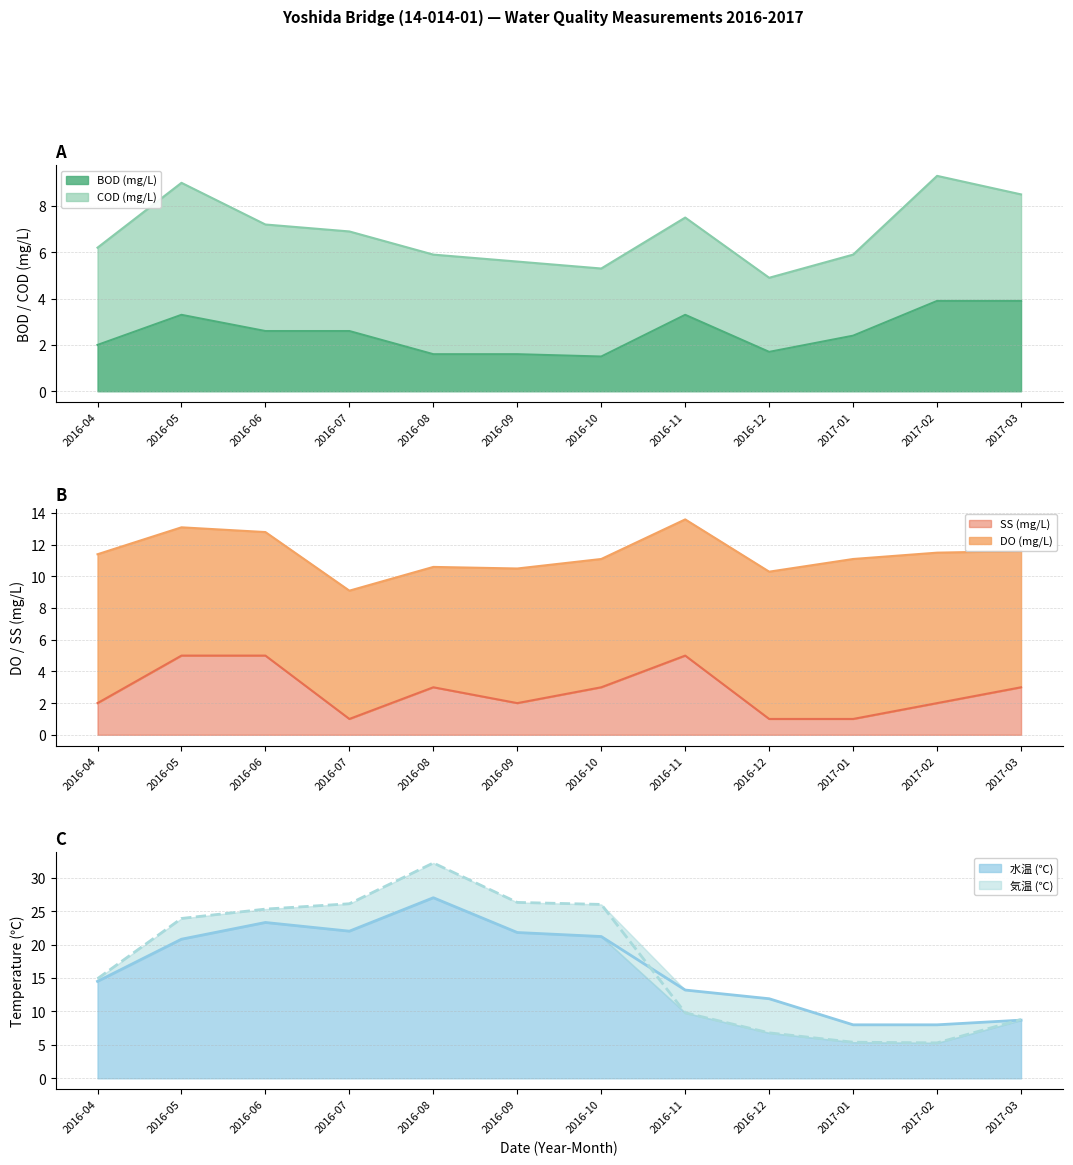

What is the lowest value of the 水温 (℃) series?

5.3